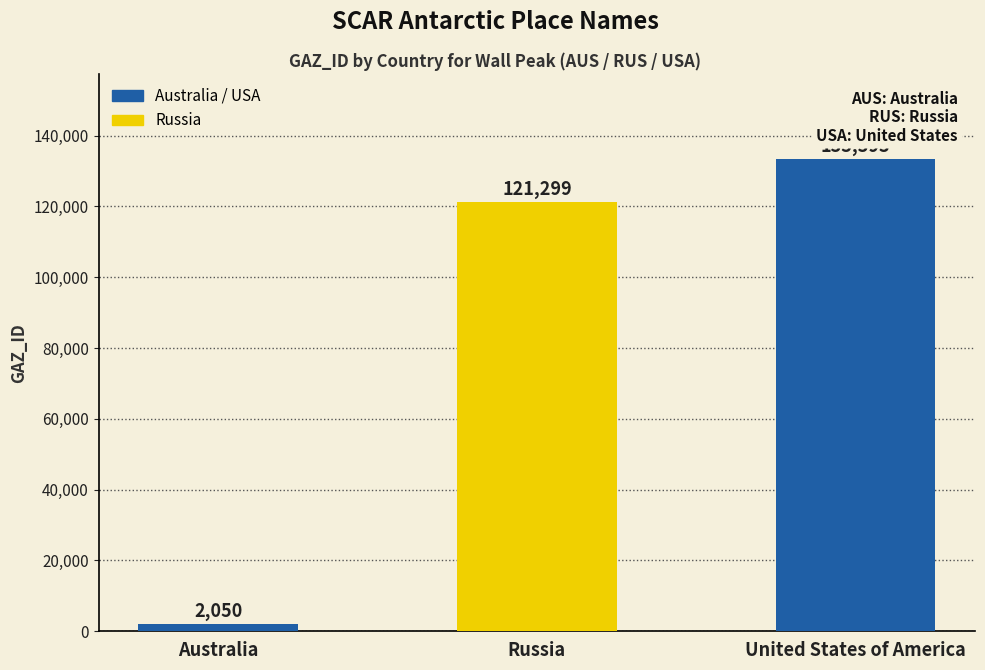

What is the label of the 1st bar from the right?

United States of America